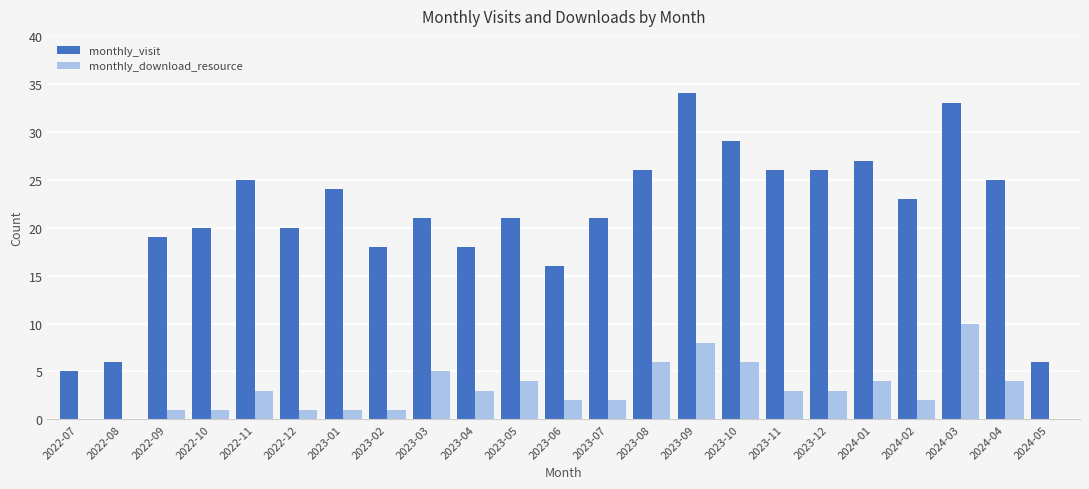

What is the total value across all series at 2023-06?

18